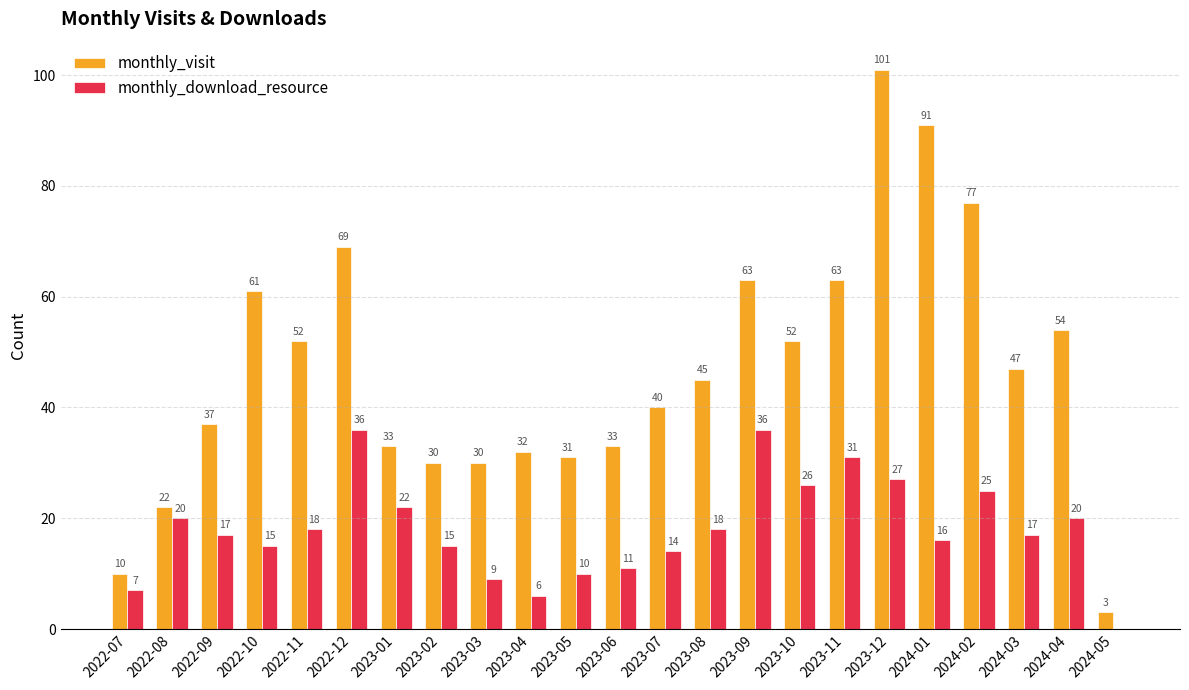

What is the sum of the monthly_download_resource values at 2022-07 and 2024-05?

7